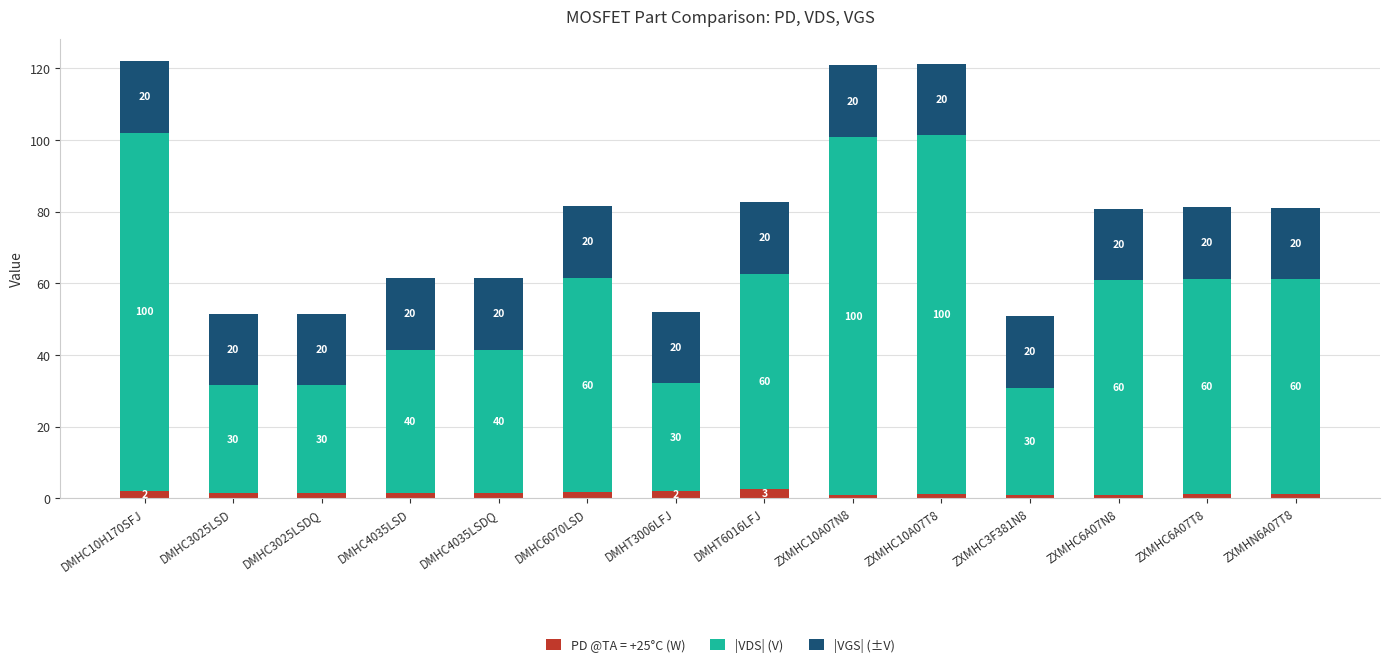

At which label does PD @TA = +25°C (W) reach its peak?

DMHT6016LFJ